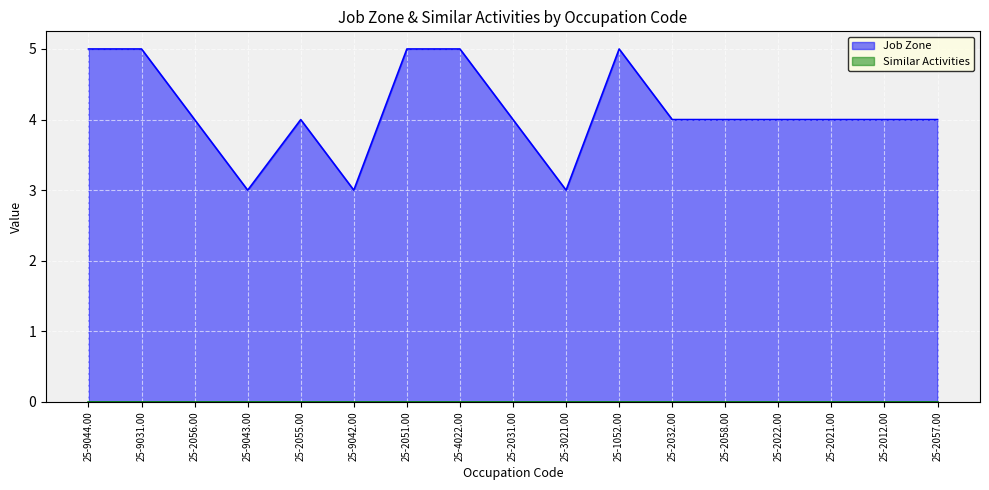

Which label corresponds to the largest value in the chart?

25-9044.00